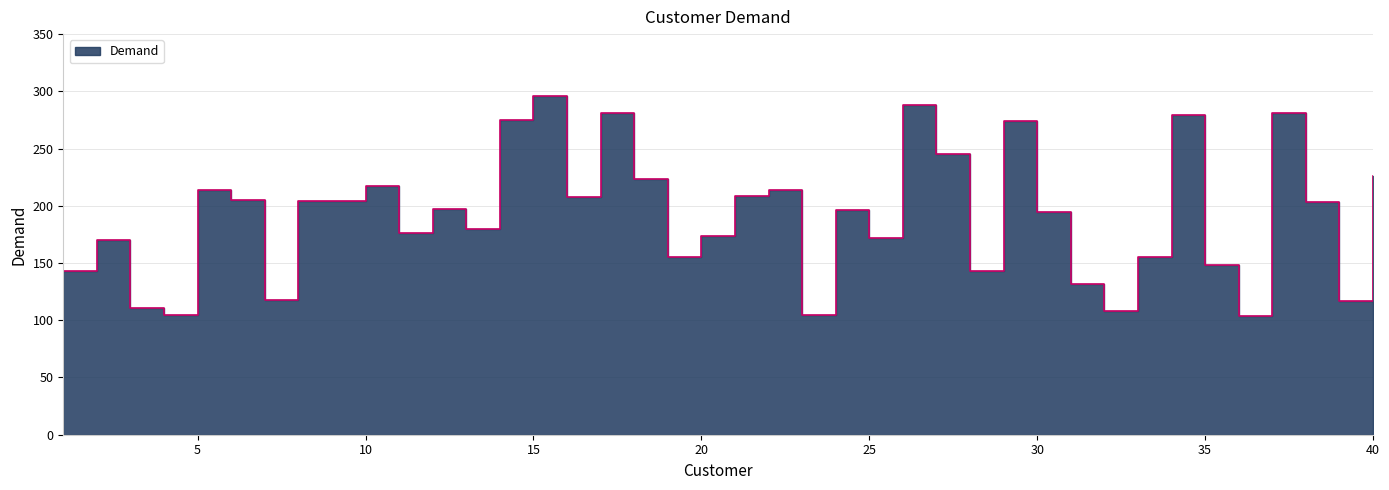

List the labels in order of value, smallest first.

36, 4, 23, 32, 3, 39, 7, 31, 1, 28, 35, 19, 33, 2, 25, 20, 11, 13, 30, 24, 12, 38, 8, 9, 6, 16, 21, 5, 22, 10, 18, 40, 27, 29, 14, 34, 17, 37, 26, 15